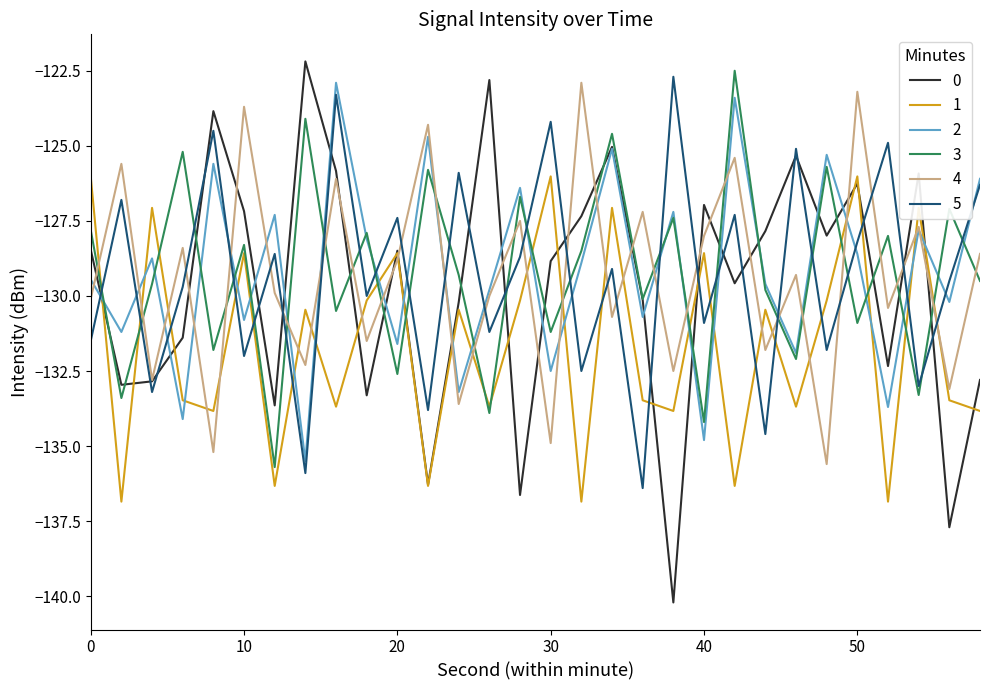

After their last crossing, which series has the higher values: 4 or 3?

4